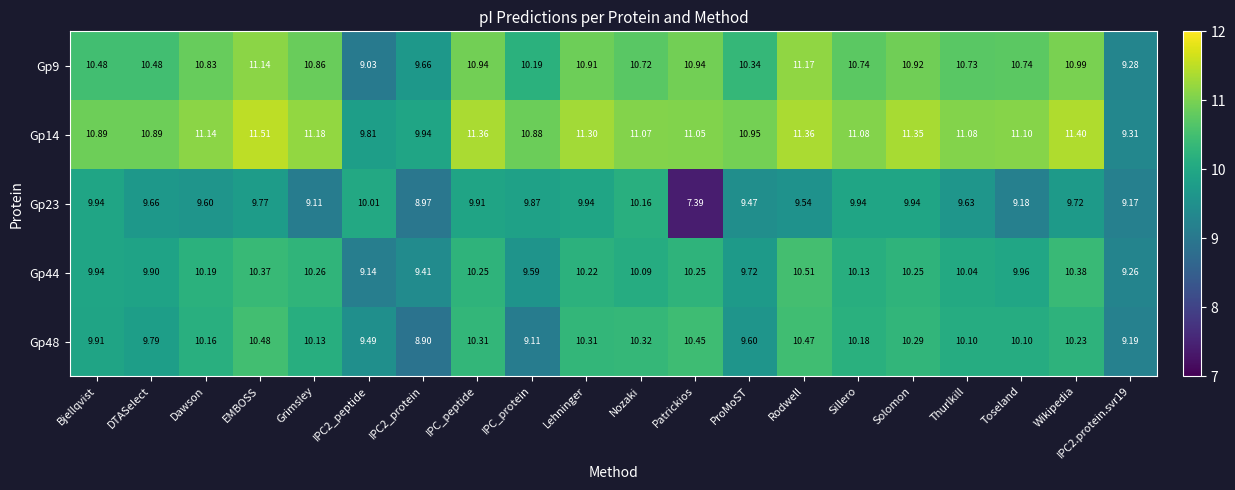

Which category has the highest value across all series?

EMBOSS